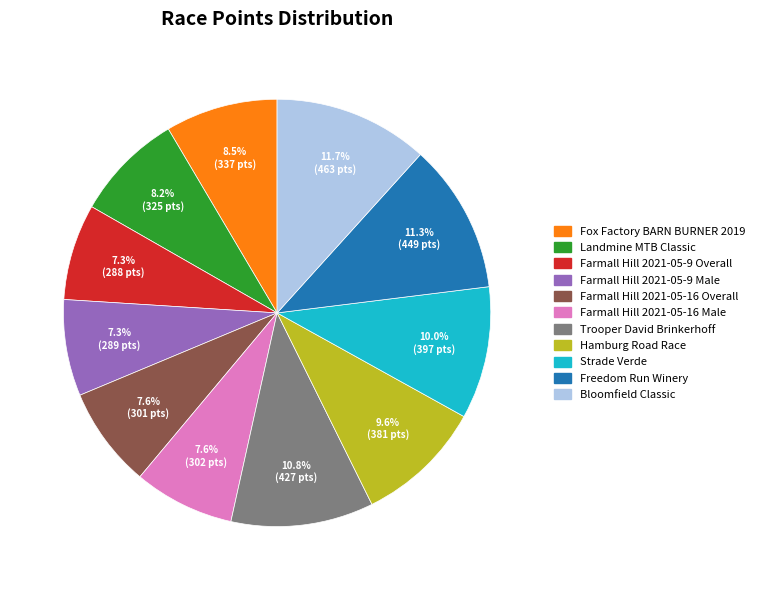

Does Landmine MTB Classic represent more than half of the total?

No